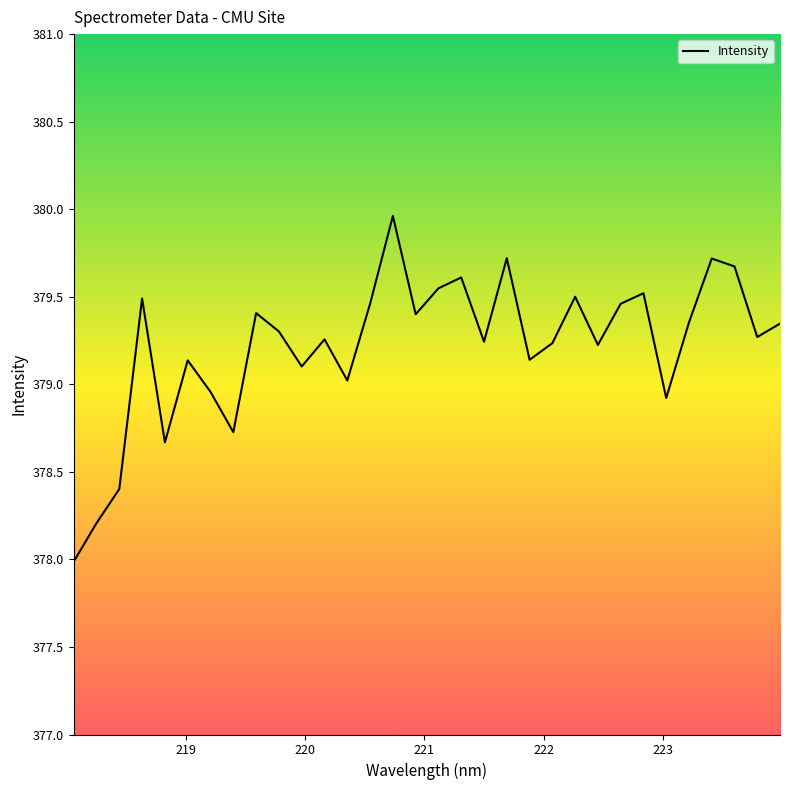

What is the smallest value displayed?

378.0